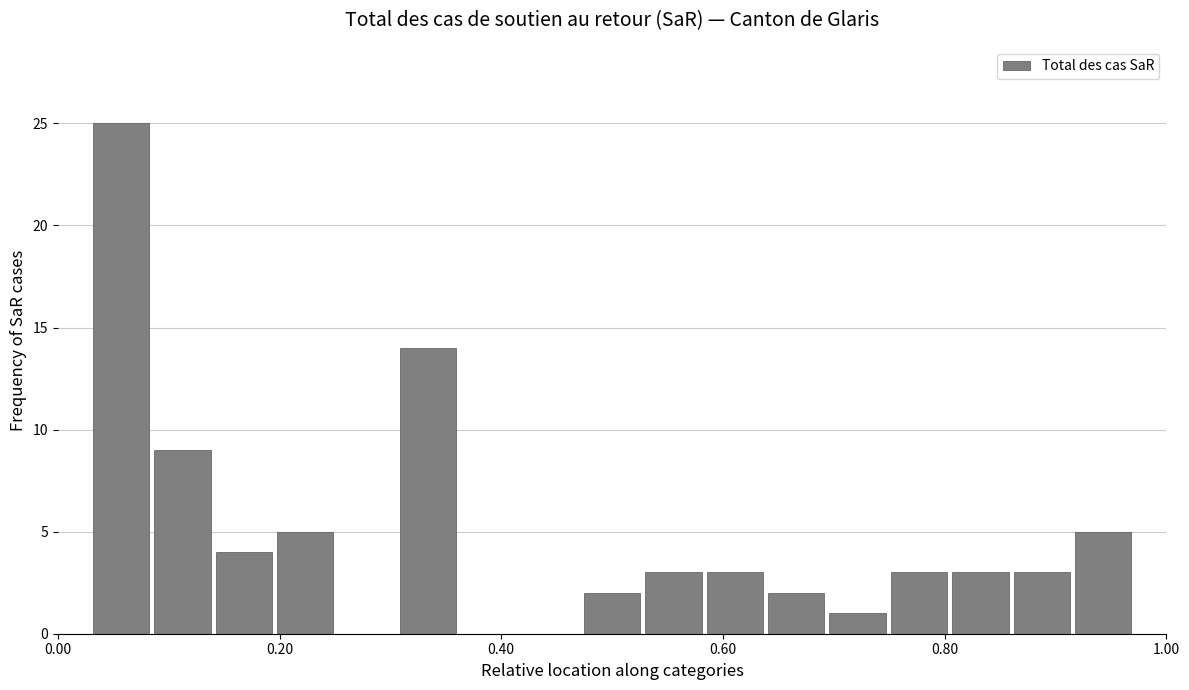

Around what value on the x-axis is the tallest bar? Give the approximate position of its centre, as read against the axis.

0.06